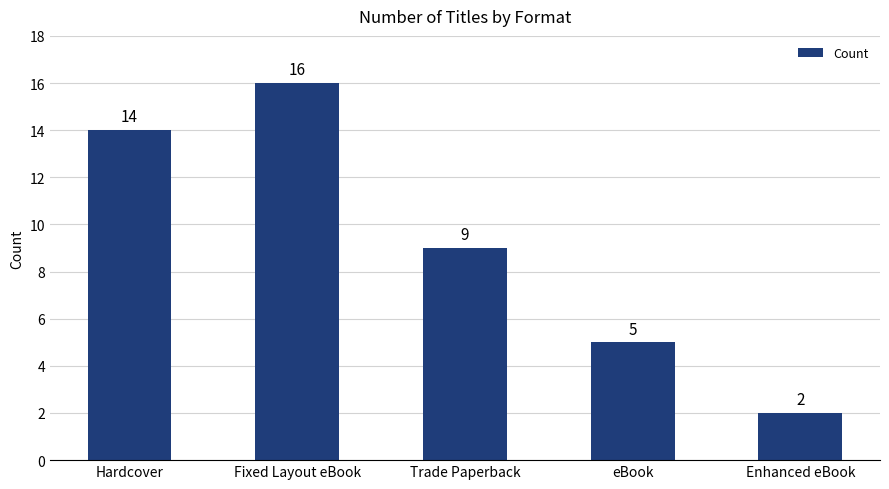

Where does the data first go above 9?

Hardcover